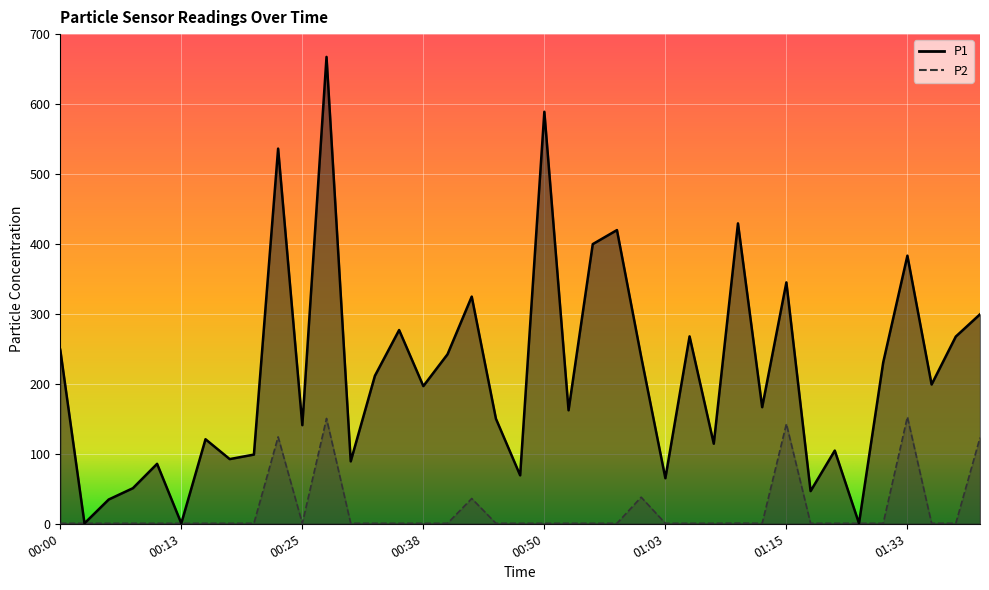

Rank the categories by P2 value from lowest to highest.

00:00, 00:03, 00:05, 00:08, 00:10, 00:13, 00:15, 00:18, 00:20, 00:25, 00:30, 00:33, 00:35, 00:38, 00:40, 00:45, 00:48, 00:50, 00:53, 00:55, 00:58, 01:03, 01:05, 01:08, 01:13, 01:21, 01:24, 01:27, 01:30, 01:35, 01:38, 01:10, 00:43, 01:00, 01:41, 00:23, 01:15, 00:28, 01:33